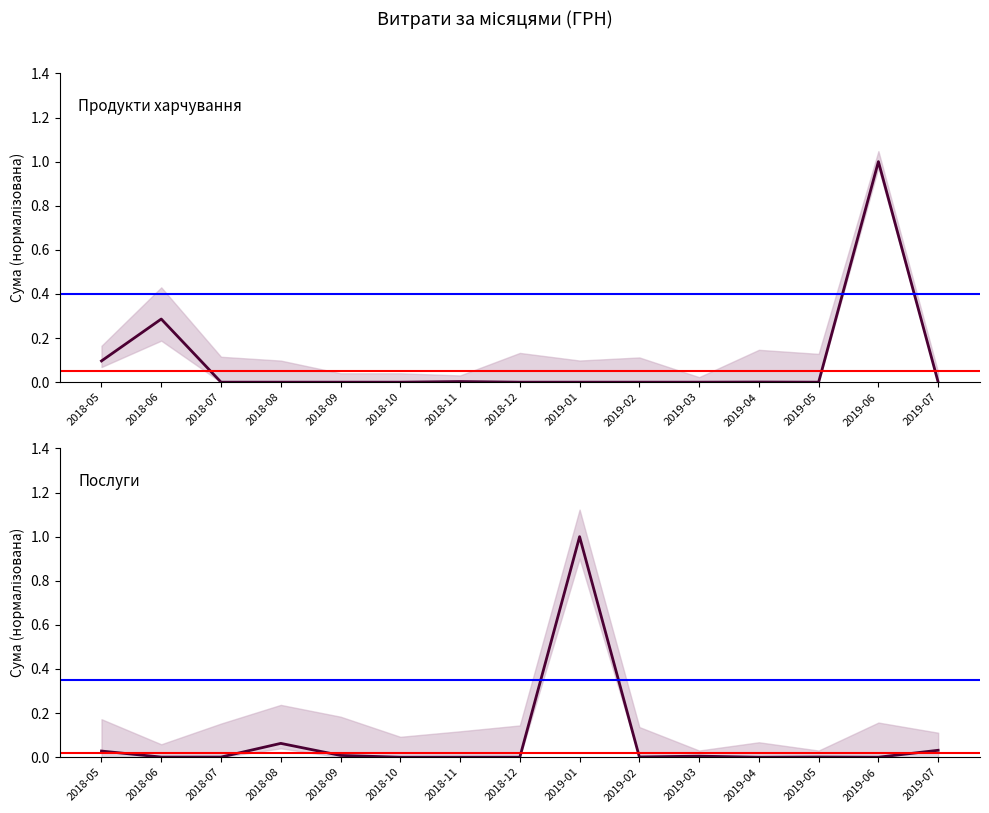

Rank the series by their average value, from highest to lowest.

Продукти харчування, Послуги